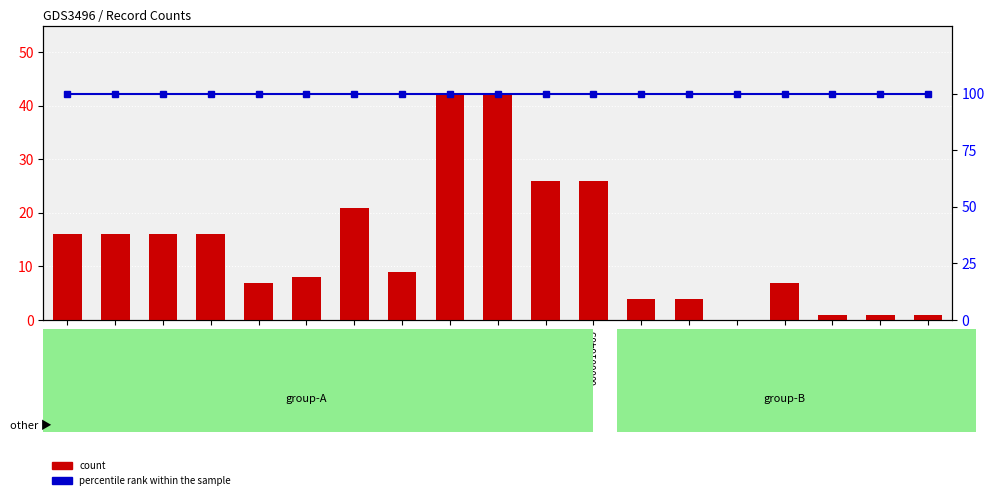

At which category is the sum across all series the highest?

0000016460